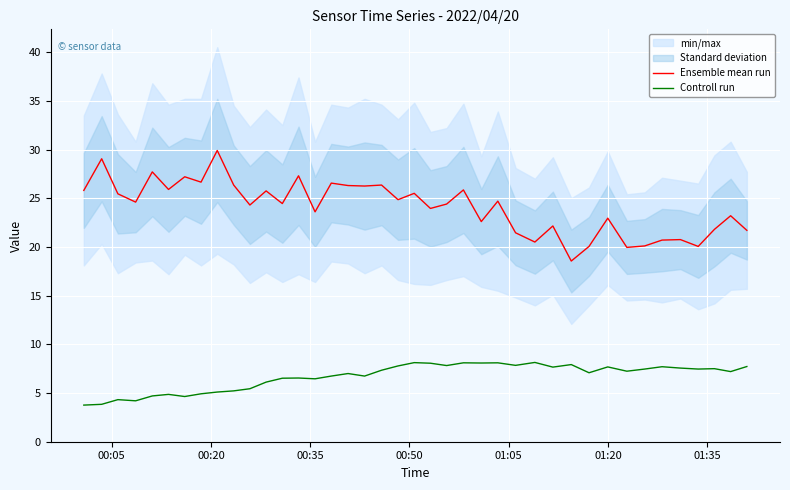

Reading right to left, extract all data points from this chart.

Ensemble mean run: 21.7	23.2	21.8	20.1	20.8	20.7	20.1	19.9	23.0	20.1	18.6	22.1	20.5	21.5	24.7	22.6	25.9	24.4	24.0	25.5	24.9	26.4	26.2	26.3	26.6	23.6	27.3	24.4	25.8	24.3	26.4	29.9	26.7	27.2	25.9	27.7	24.6	25.5	29.0	25.8
Controll run: 7.7	7.2	7.5	7.5	7.6	7.7	7.5	7.2	7.7	7.1	7.9	7.7	8.1	7.8	8.1	8.1	8.1	7.8	8.1	8.1	7.8	7.3	6.7	7.0	6.7	6.5	6.5	6.5	6.1	5.4	5.2	5.1	4.9	4.6	4.9	4.7	4.2	4.3	3.8	3.8